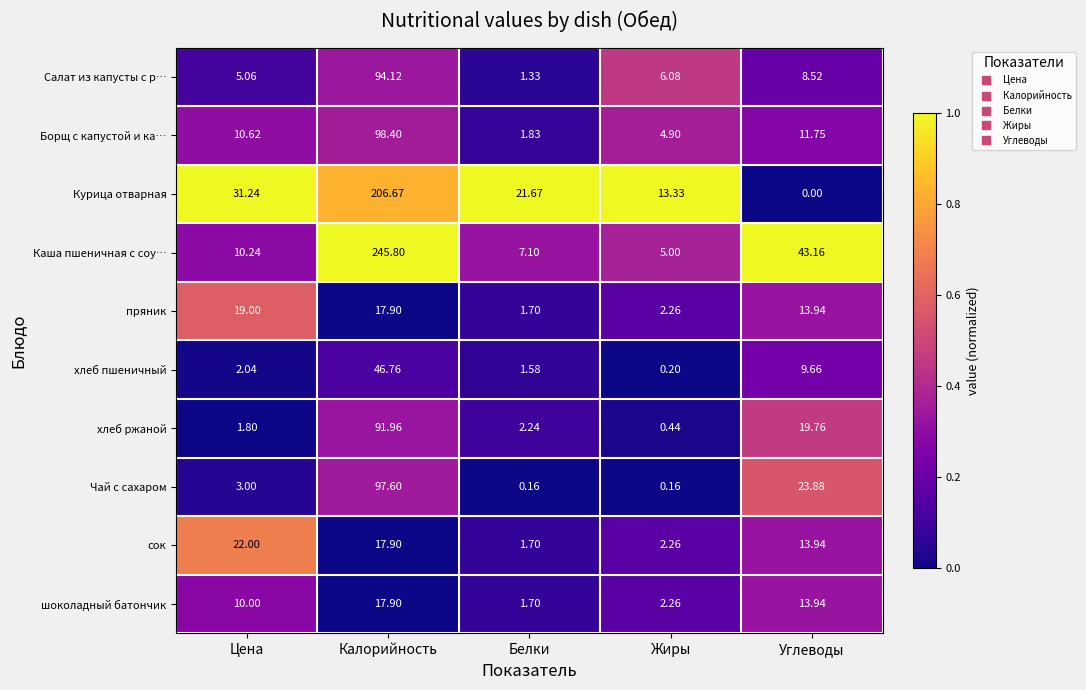

Rank the categories by пряник value from highest to lowest.

Цена, Калорийность, Углеводы, Жиры, Белки